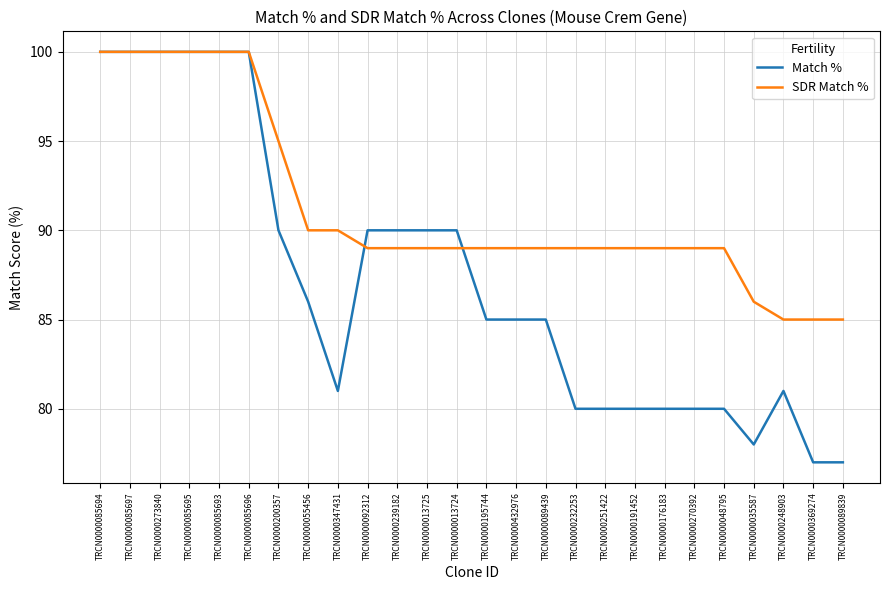

Reading left to right, extract all data points from this chart.

Match %: 100	100	100	100	100	100	90	86	81	90	90	90	90	85	85	85	80	80	80	80	80	80	78	81	77	77
SDR Match %: 100	100	100	100	100	100	95	90	90	89	89	89	89	89	89	89	89	89	89	89	89	89	86	85	85	85